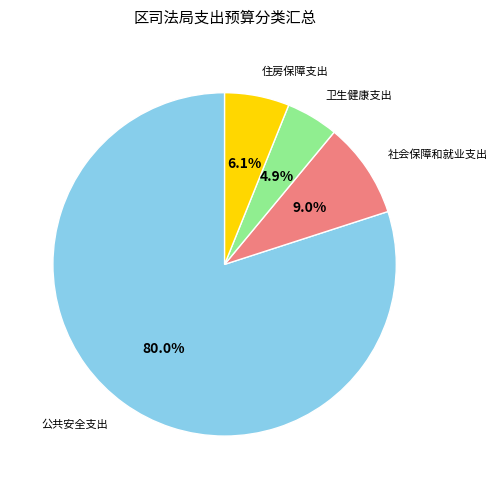

What is the largest slice in the pie chart?

公共安全支出